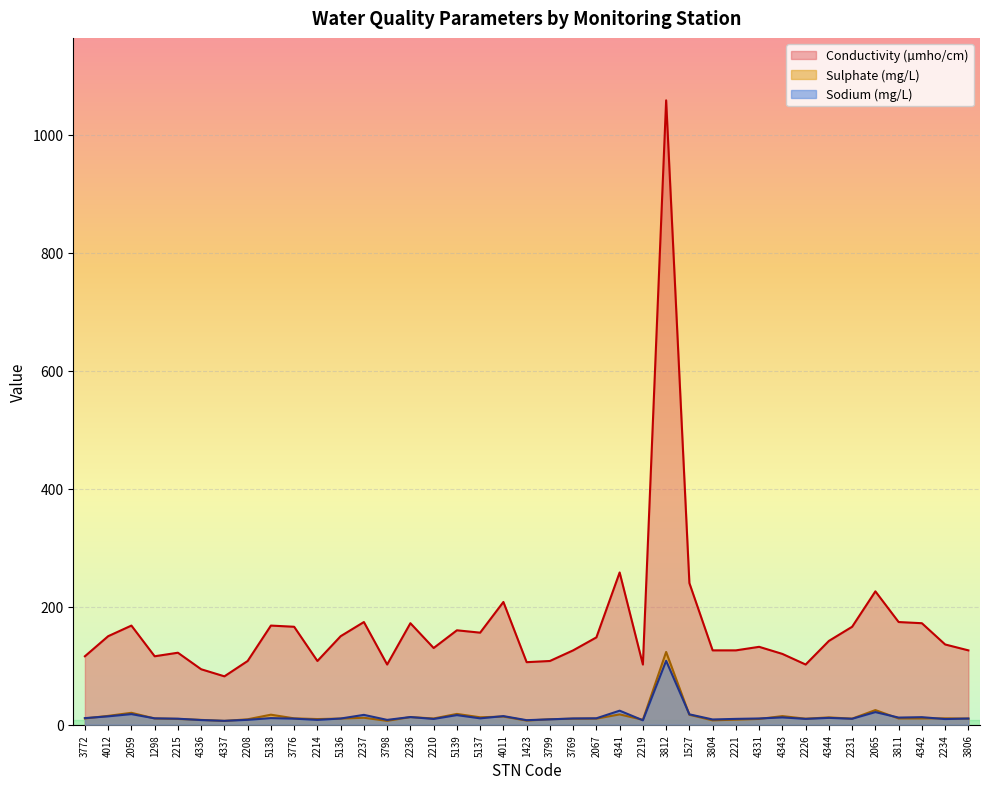

What is the label of the 16th point from the left?

2210